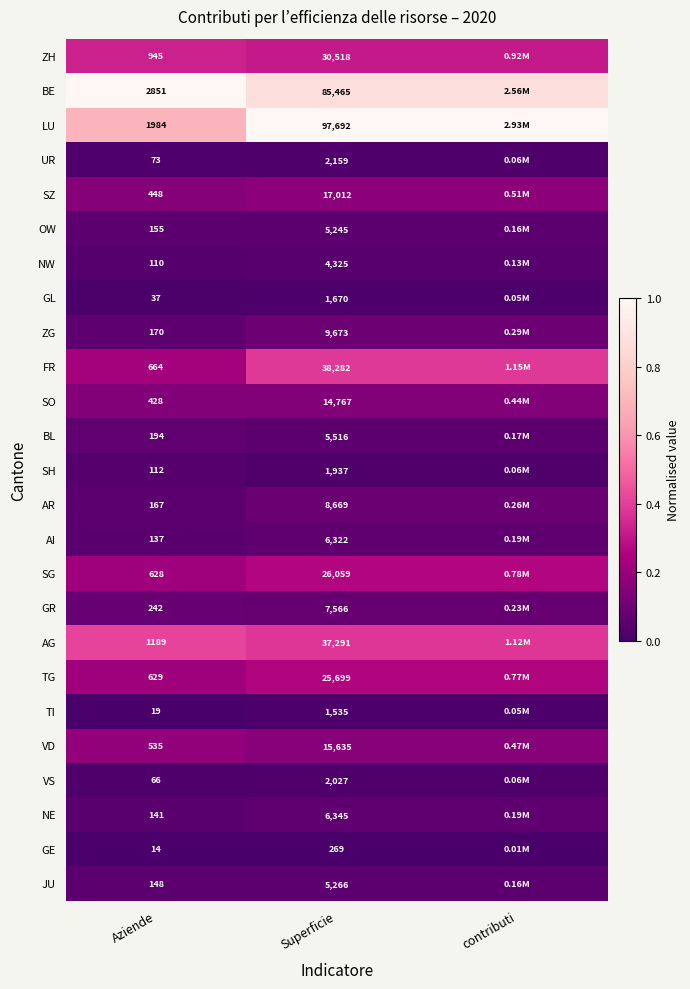

The value of GR at Superficie is 0.1. True or false?

False